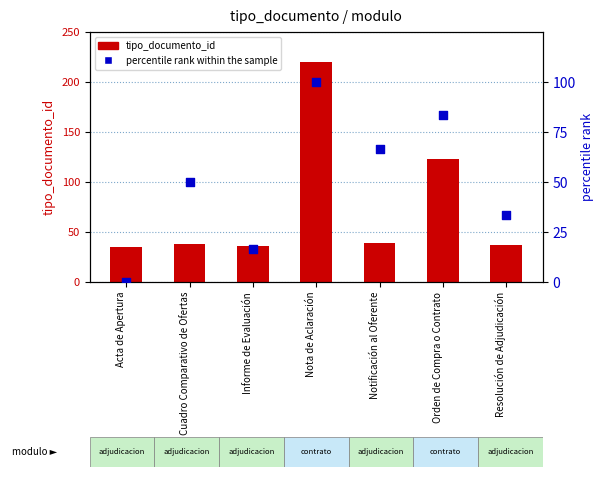

At how many categories does at least one series exceed 172?

1